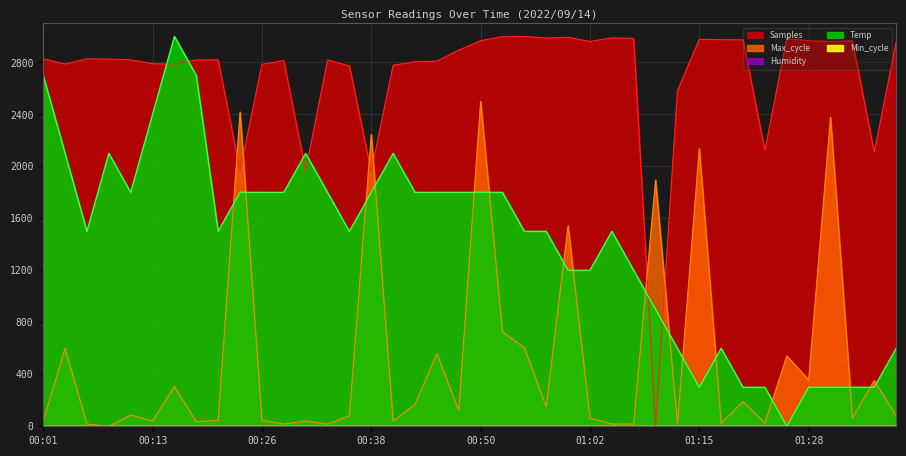

Between 01:33 and 00:01, which is larger?

00:01